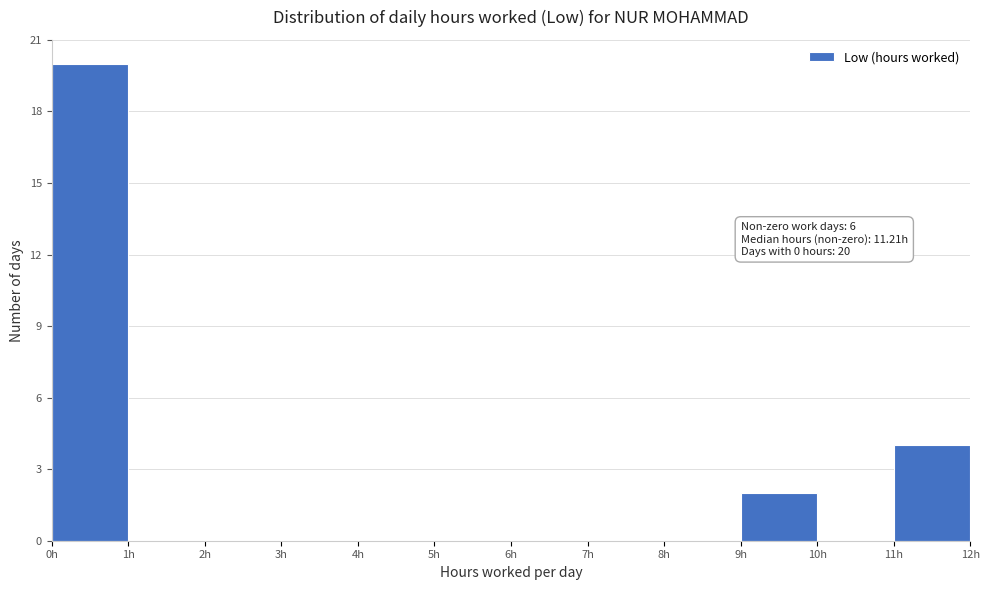

Which range on the x-axis has the tallest bar?

0 to 1